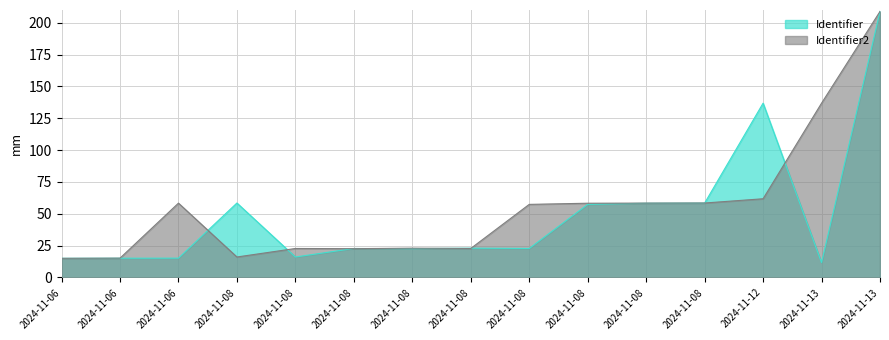

Where is the first local maximum for Identifier?

2024-11-08